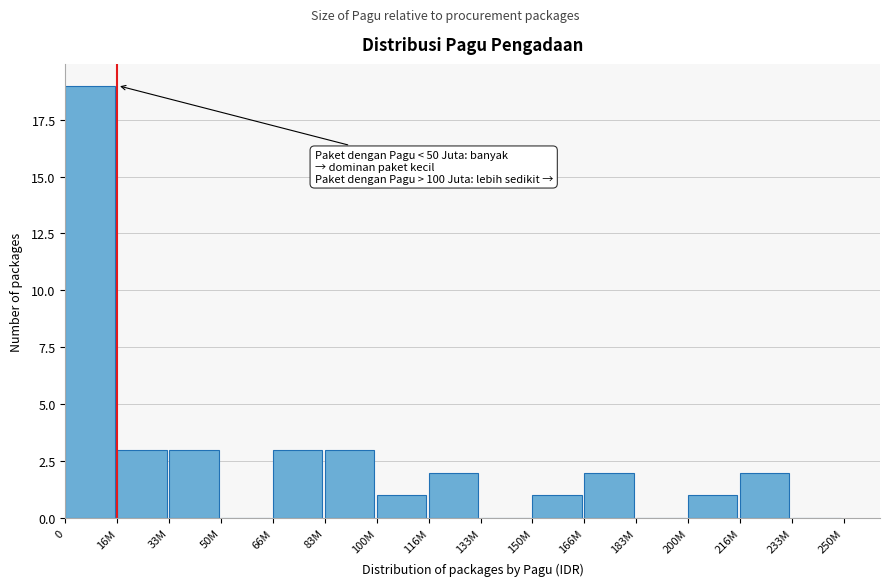

Reading right to left, what are all the values shown in this chart?

233M=0	216M=2	200M=1	183M=0	166M=2	150M=1	133M=0	116M=2	100M=1	83M=3	66M=3	50M=0	33M=3	16M=3	0=19